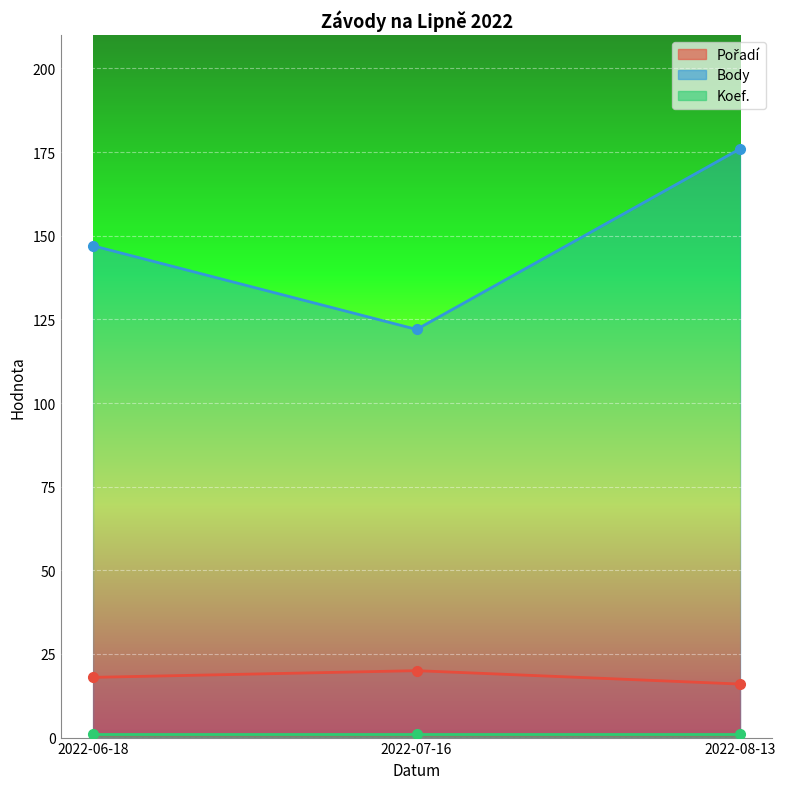

Between 2022-06-18 and 2022-08-13, which series saw the biggest shift?

Body